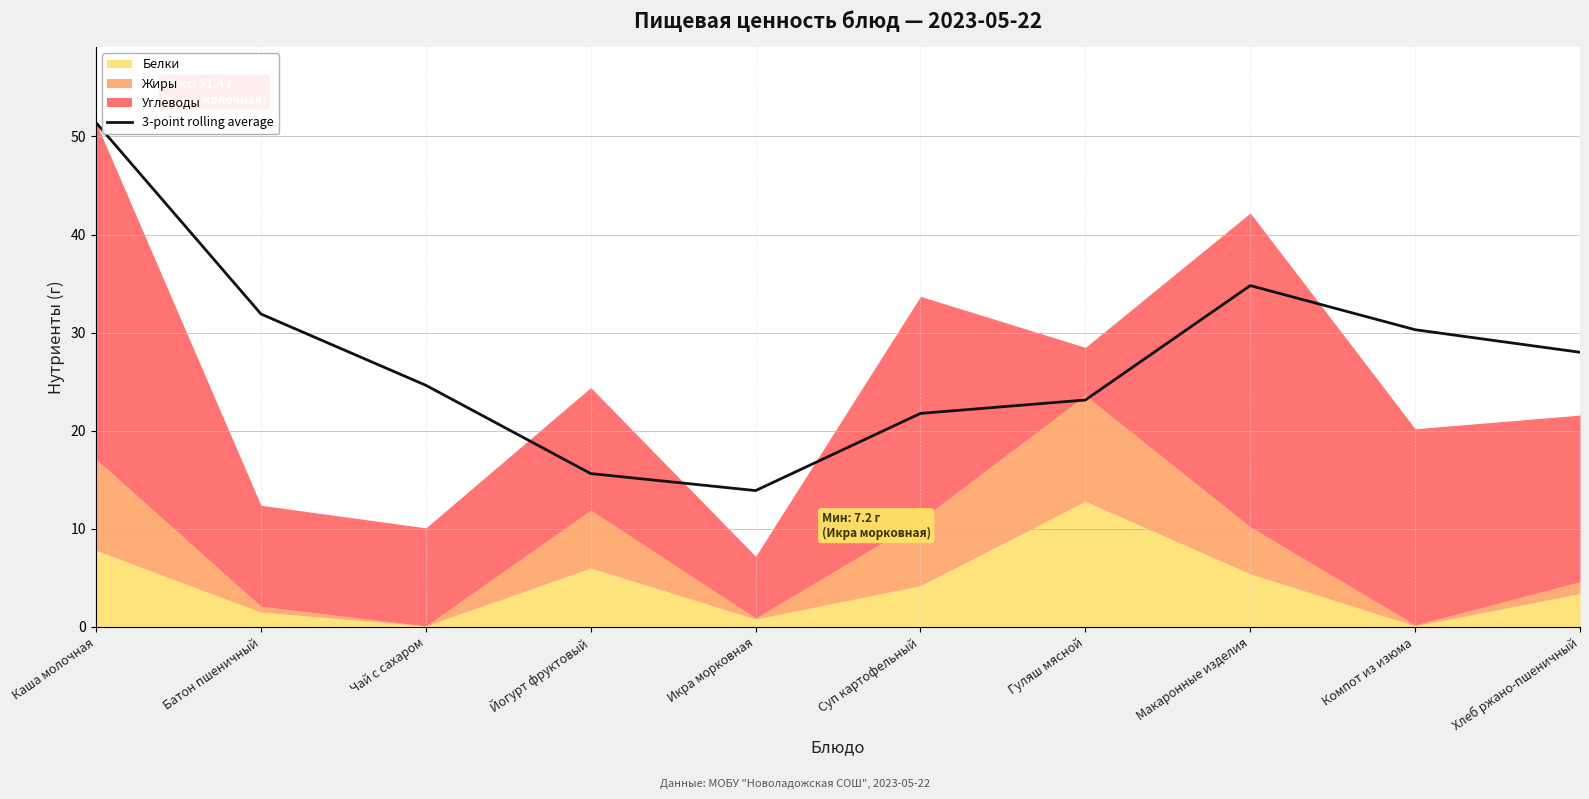

Where is the first local minimum?

Икра морковная